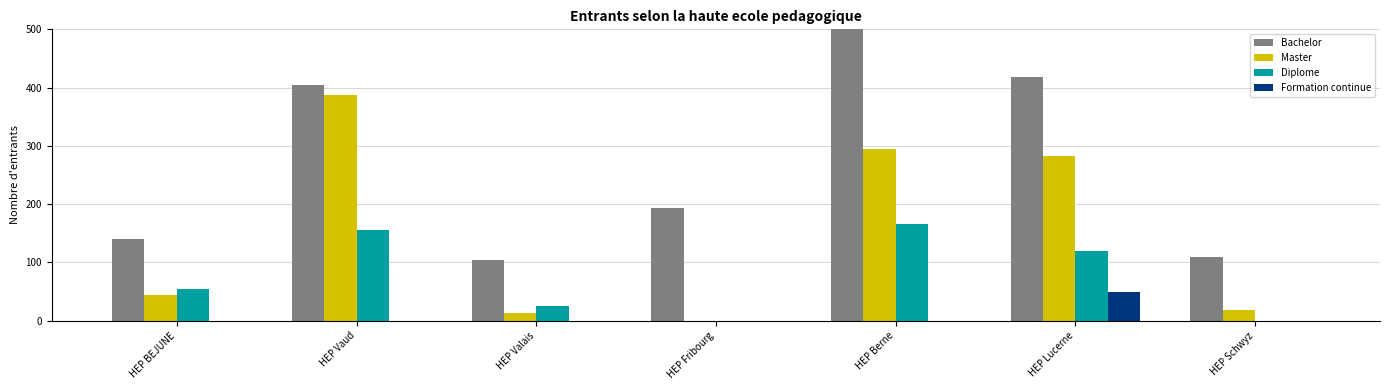

How many values in the Master series exceed 45?

3